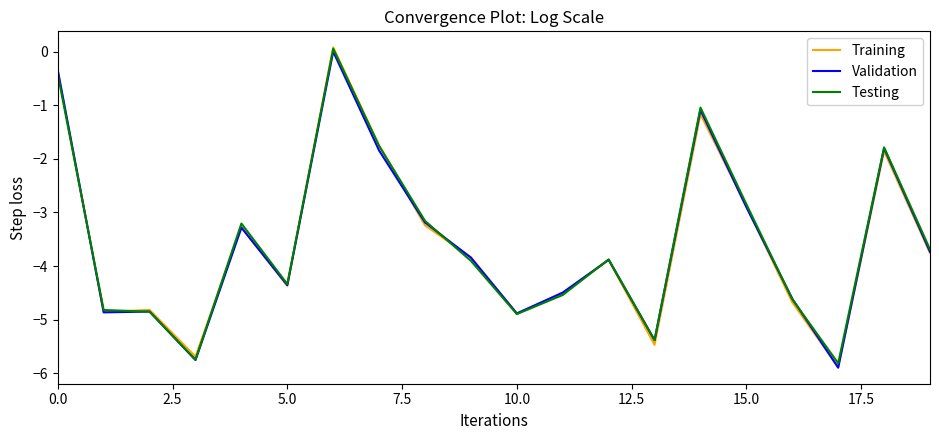

What is the difference between the second highest and second lowest values in the Testing series?

5.3